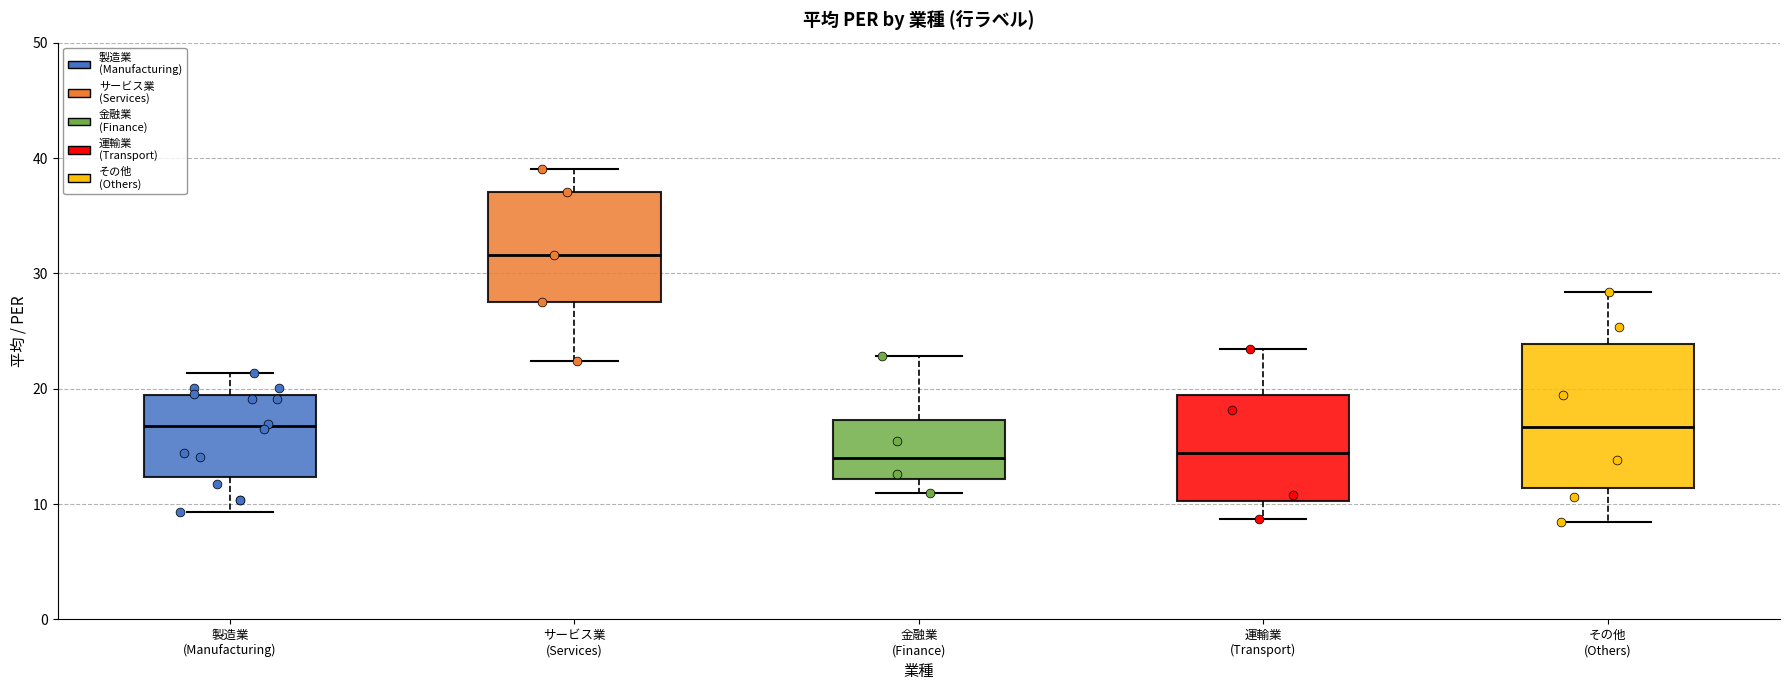

Reading left to right, transcribe this box plot: for each box, give where its median line is, the range the box spans, and where its two whiskers end, as read against the y-axis. The values are not printed on the chart, so give them approximately, as read against the axis.

製造業 (Manufacturing): median 17, box 12 to 19, whiskers 9 to 21
サービス業 (Services): median 32, box 28 to 37, whiskers 22 to 39
金融業 (Finance): median 14, box 12 to 17, whiskers 11 to 23
運輸業 (Transport): median 14, box 10 to 19, whiskers 9 to 23
その他 (Others): median 17, box 11 to 24, whiskers 8 to 28